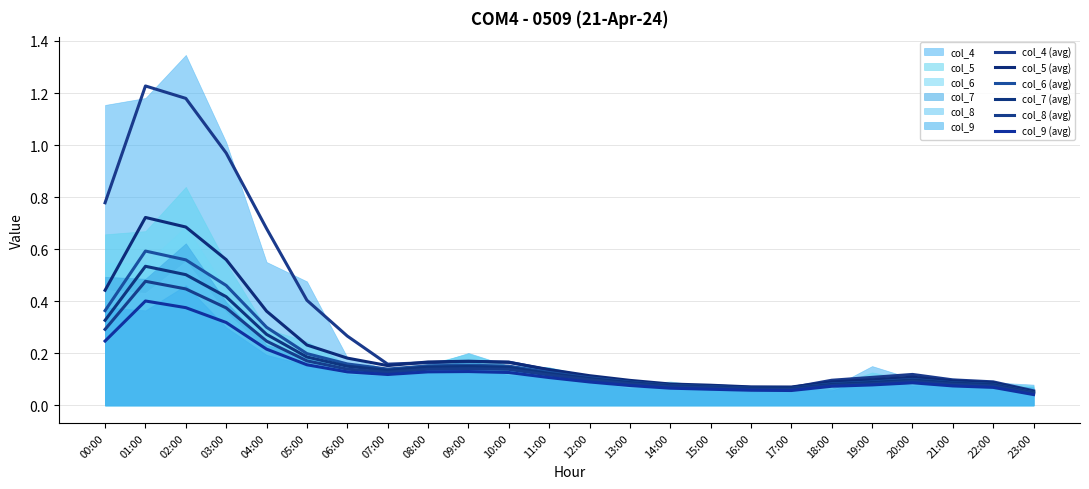

List the series in order of their peak value, lowest first.

col_9 (avg), col_8 (avg), col_7 (avg), col_6 (avg), col_5 (avg), col_4 (avg)